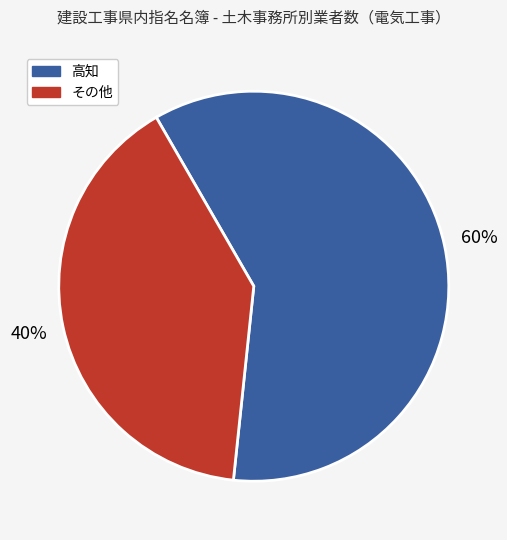

To the nearest percent, what is the difference between the largest and smallest slice percentages?

20%